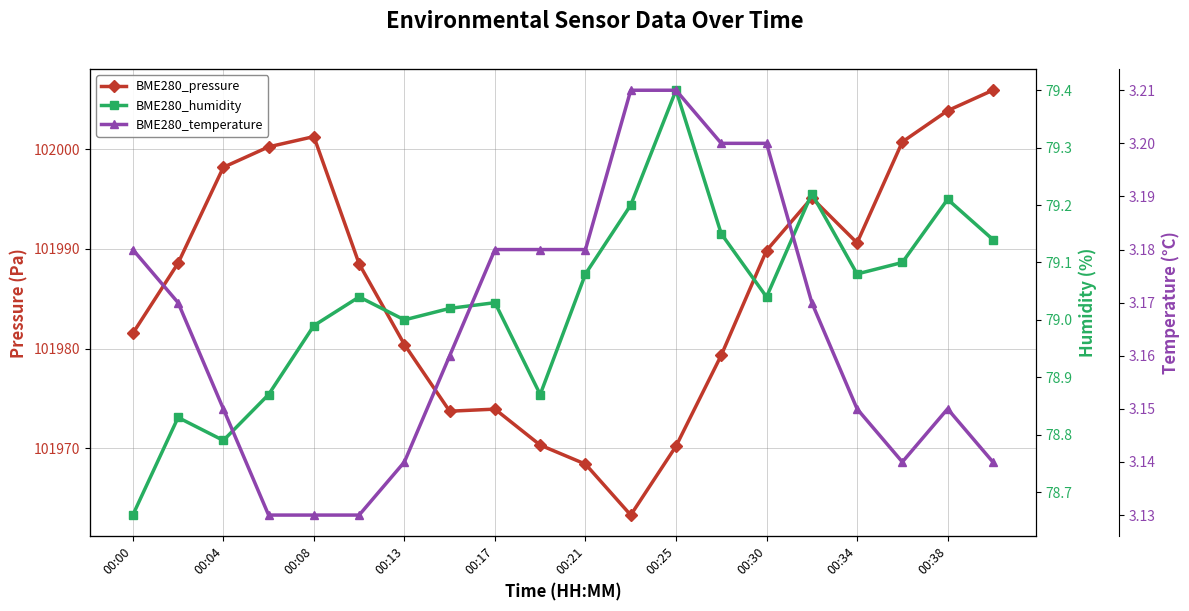

Reading left to right, extract all data points from this chart.

BME280_pressure: 101981.5	101988.6	101998.2	102000.2	102001.3	101988.5	101980.4	101973.7	101973.9	101970.3	101968.4	101963.3	101970.2	101979.3	101989.8	101995.1	101990.6	102000.7	102003.9	102005.9
BME280_humidity: 78.7	78.8	78.8	78.9	79.0	79.0	79.0	79.0	79.0	78.9	79.1	79.2	79.4	79.2	79.0	79.2	79.1	79.1	79.2	79.1
BME280_temperature: 3.2	3.2	3.1	3.1	3.1	3.1	3.1	3.2	3.2	3.2	3.2	3.2	3.2	3.2	3.2	3.2	3.1	3.1	3.1	3.1